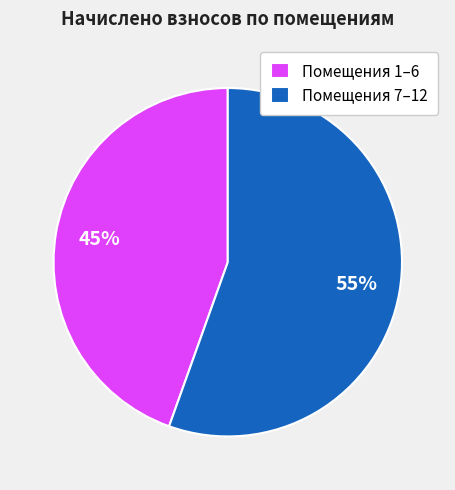

What percentage is the Помещения 1–6 slice, to the nearest percent?

45%